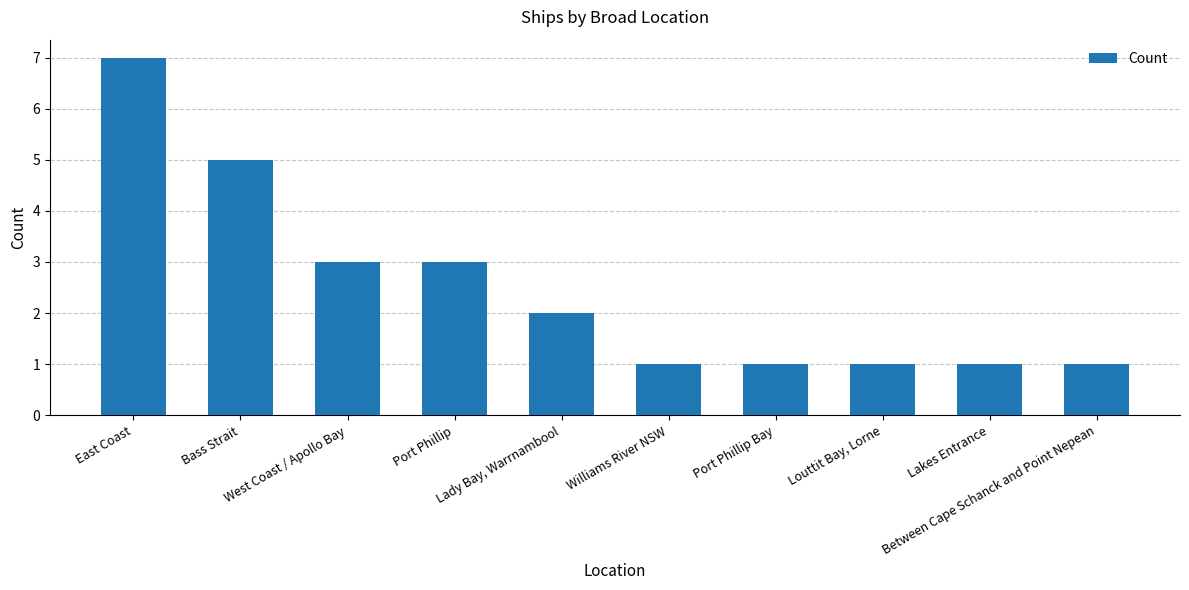

What is the sum of all values?

25